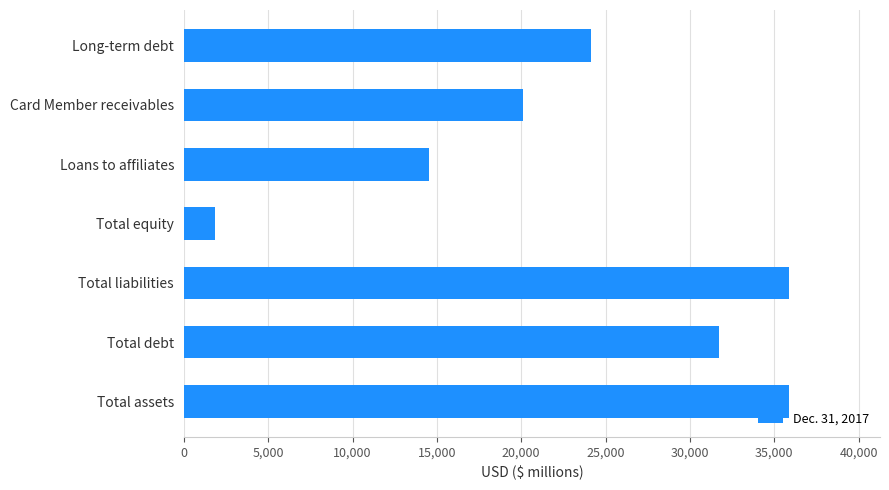

Reading bottom to top, list all the values displayed in this chart.

35889	31728	35889	1871	14527	20131	24153